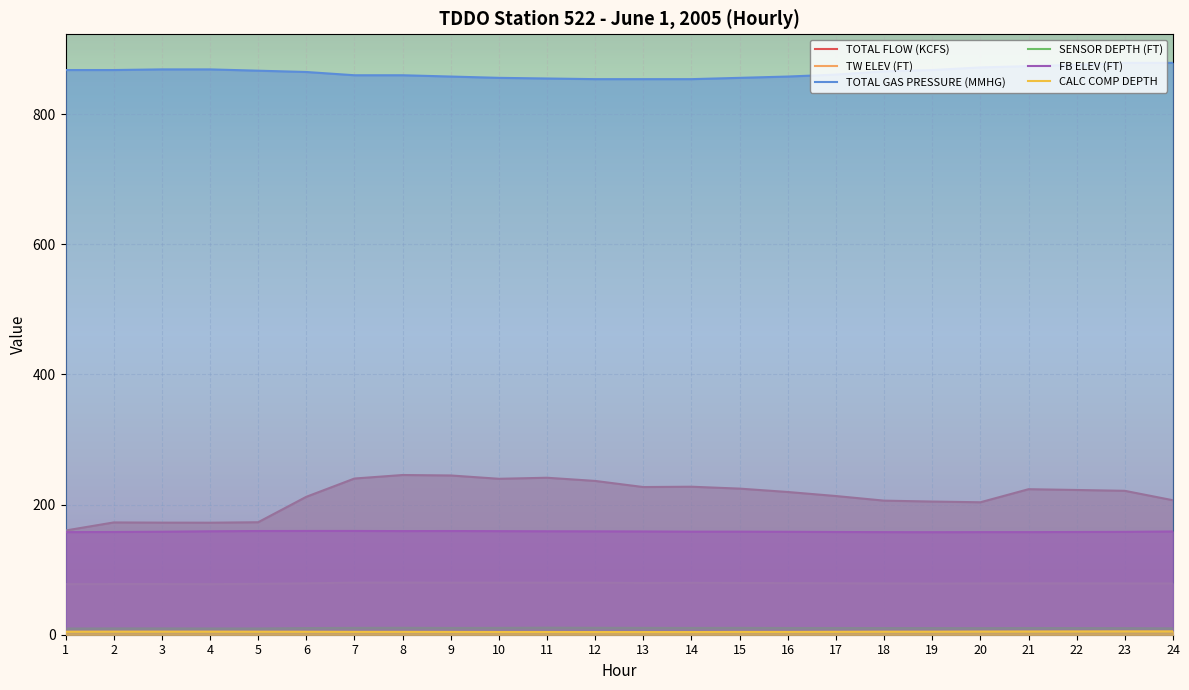

Where is SENSOR DEPTH (FT) nearest to the value 10?

20